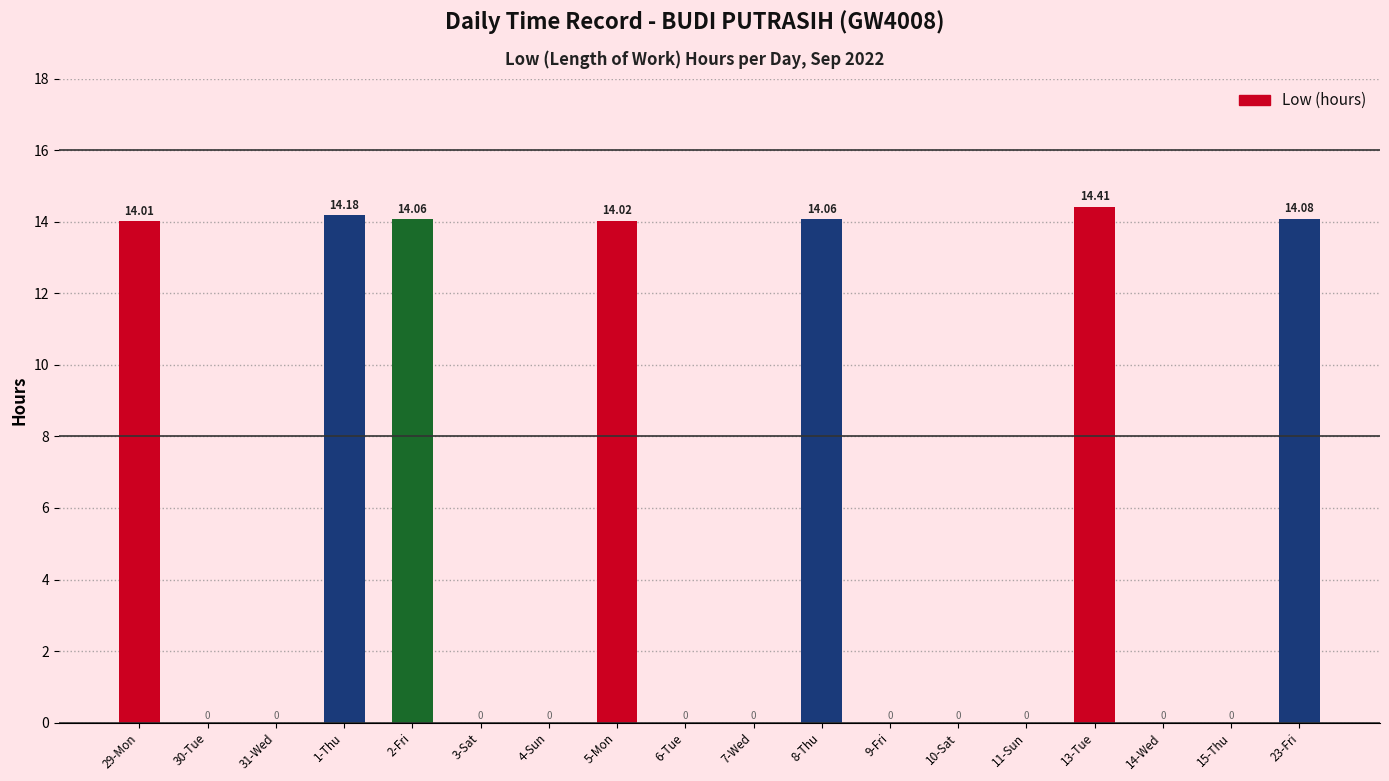

Which has a higher value, 9-Fri or 13-Tue?

13-Tue